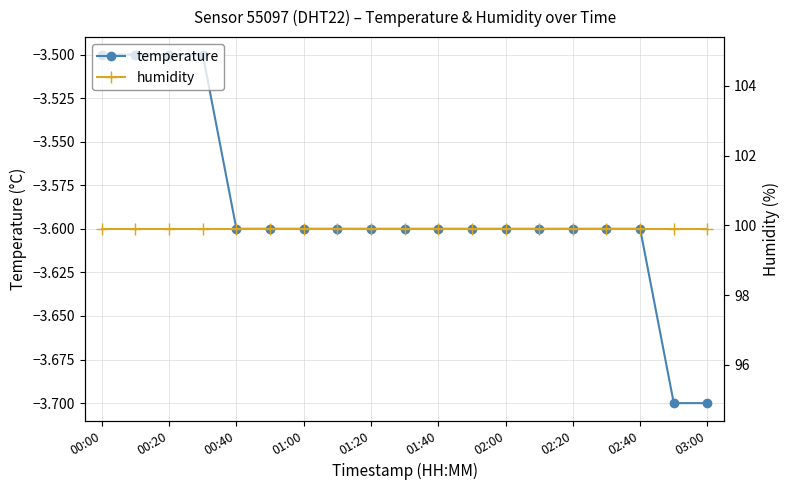

True or false: humidity and temperature cross at least once.

False